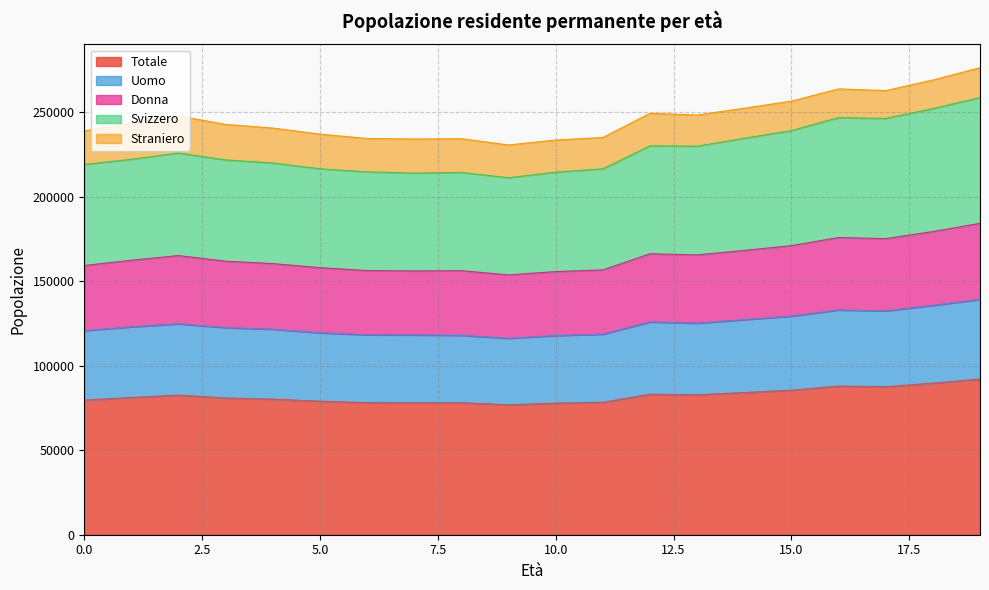

What is the maximum value for Totale?

92082